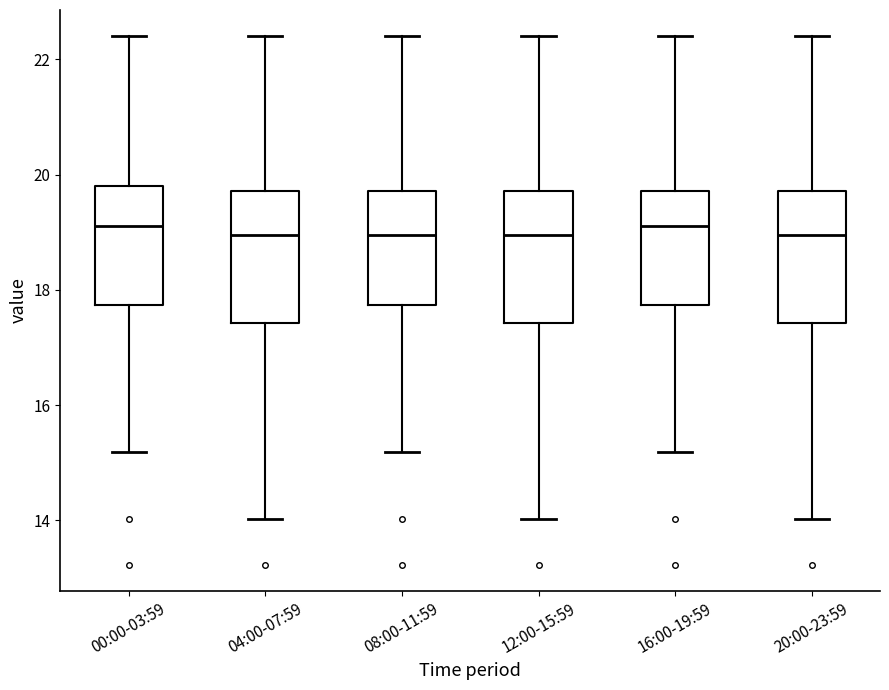

Reading left to right, transcribe this box plot: for each box, give where its median line is, the range the box spans, and where its two whiskers end, as read against the y-axis. The values are not printed on the chart, so give them approximately, as read against the axis.

00:00-03:59: median 19.2, box 17.8 to 19.8, whiskers 15.2 to 22.4
04:00-07:59: median 19.0, box 17.4 to 19.8, whiskers 14.0 to 22.4
08:00-11:59: median 19.0, box 17.8 to 19.8, whiskers 15.2 to 22.4
12:00-15:59: median 19.0, box 17.4 to 19.8, whiskers 14.0 to 22.4
16:00-19:59: median 19.2, box 17.8 to 19.8, whiskers 15.2 to 22.4
20:00-23:59: median 19.0, box 17.4 to 19.8, whiskers 14.0 to 22.4